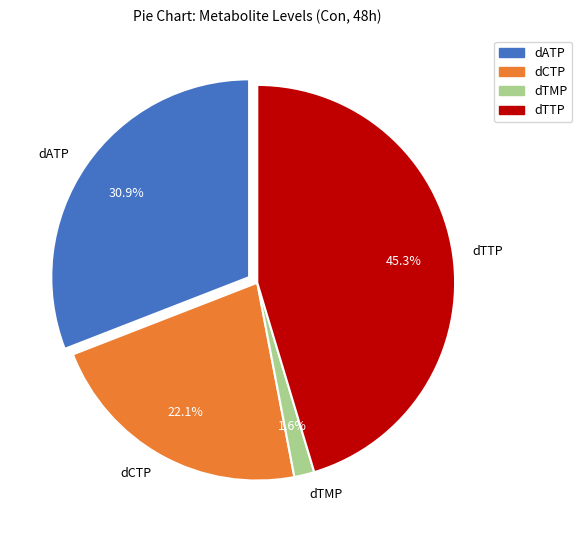

Rank the categories by value from lowest to highest.

dTMP, dCTP, dATP, dTTP